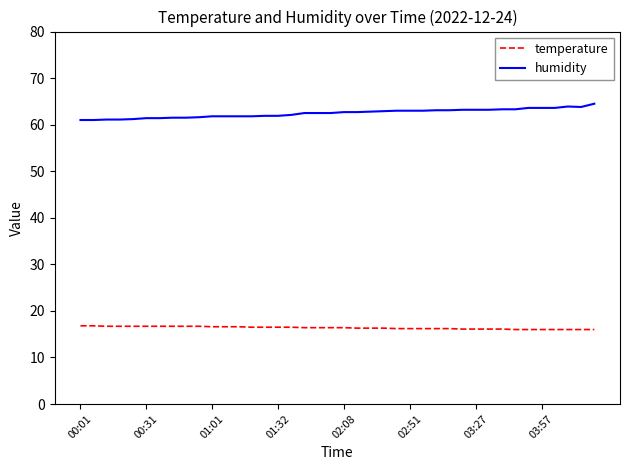

True or false: temperature and humidity intersect in this chart.

False